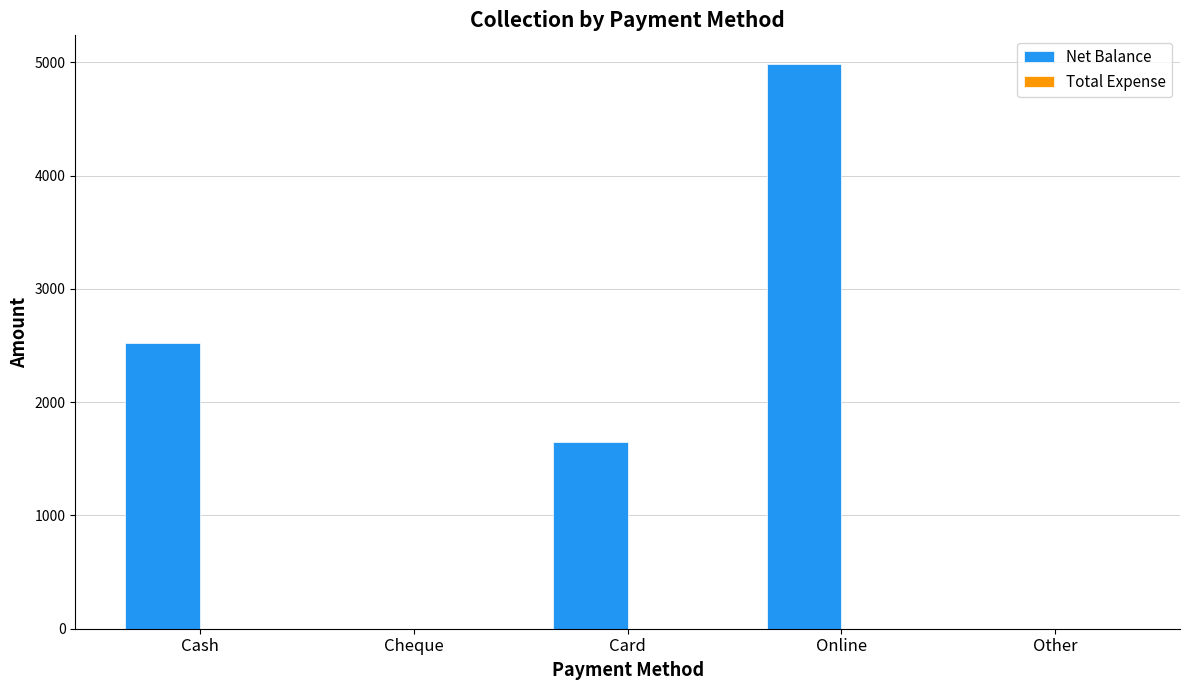

Read the value at Cash.

2520